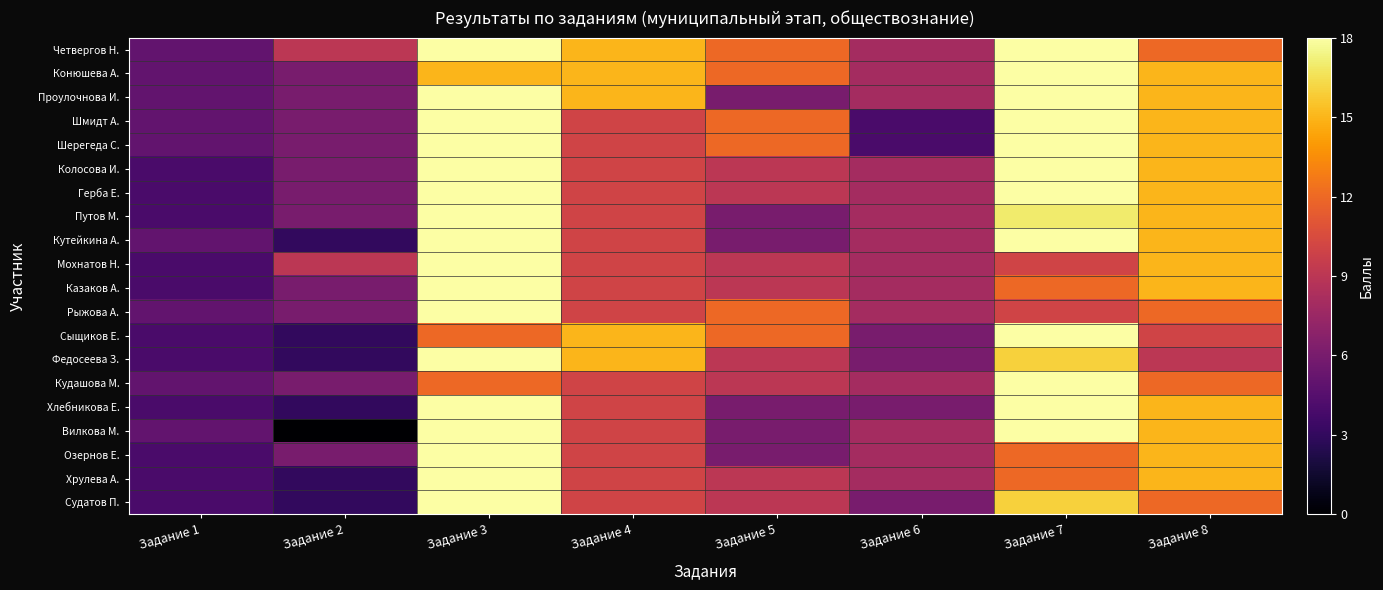

How many distinct data groups are displayed?

20